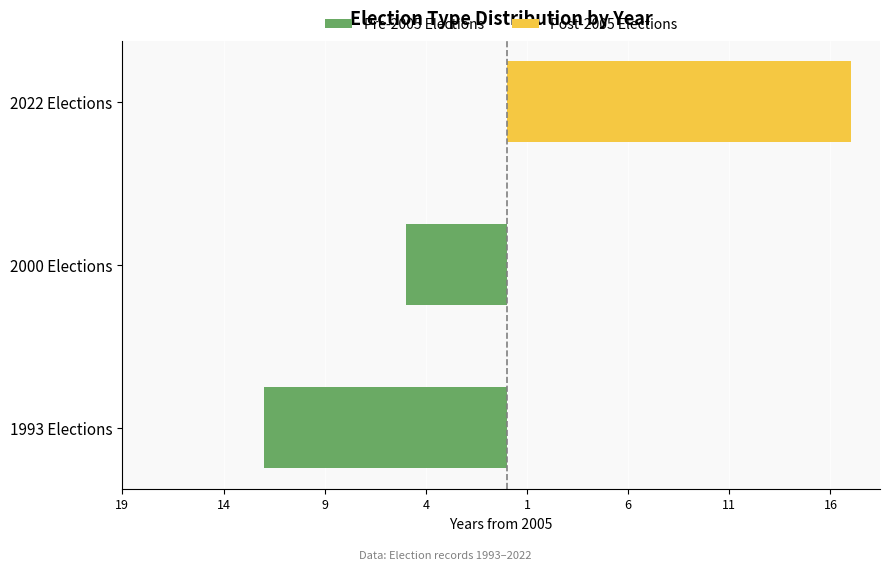

Reading left to right, list all the values displayed in this chart.

Pre-2005 Elections: -12	-5	0
Post-2005 Elections: 0	0	17